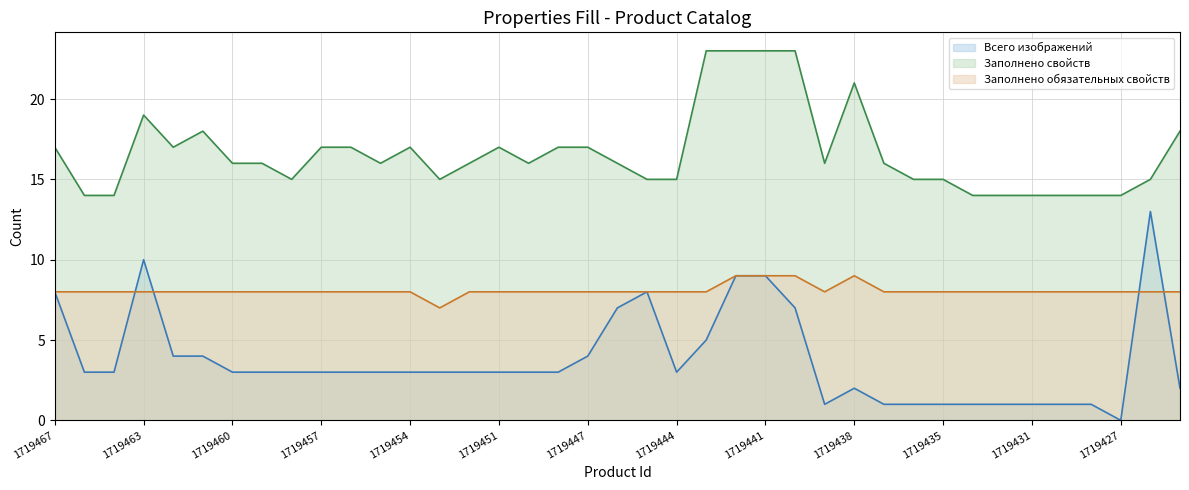

After their last crossing, which series has the higher values: Заполнено обязательных свойств or Всего изображений?

Заполнено обязательных свойств